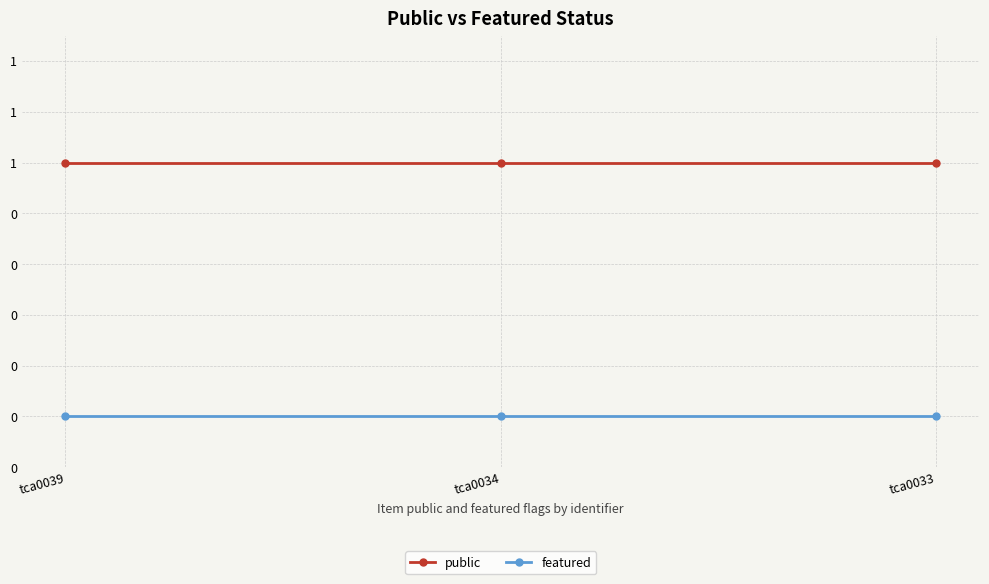

What is the average value of the public series?

1